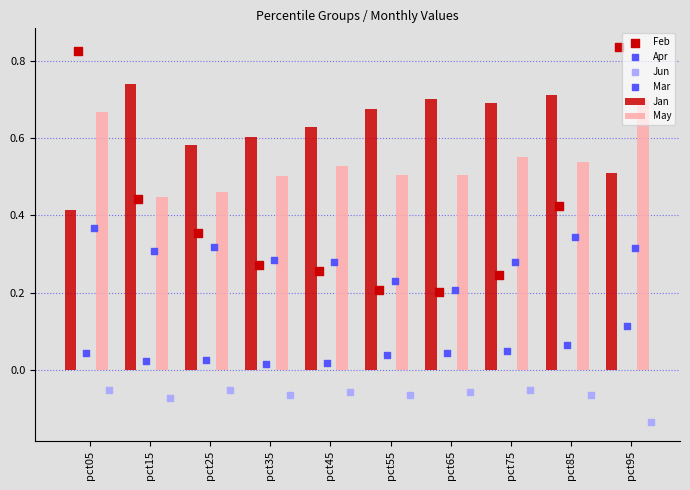

What is the total value across all series at pct95?

2.3